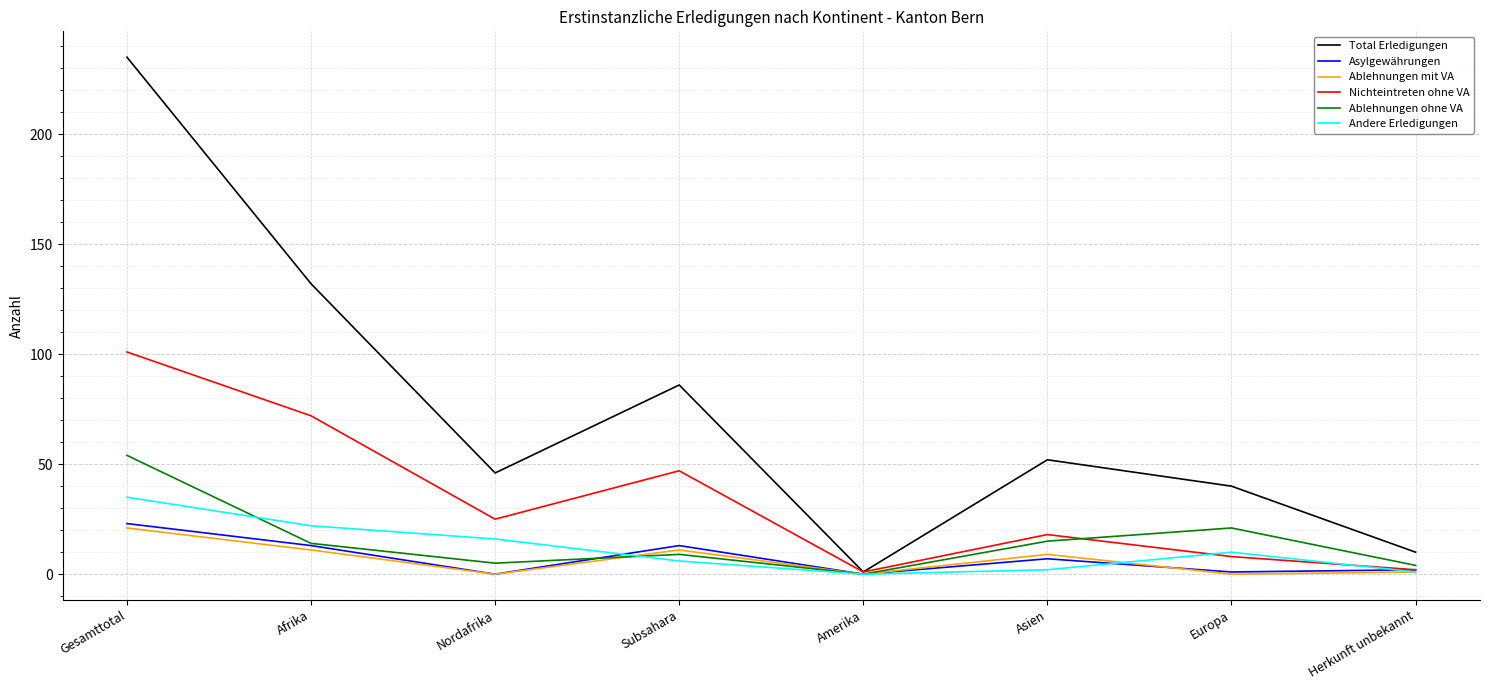

Where do Andere Erledigungen and Ablehnungen ohne VA first cross each other?

Gesamttotal and Afrika